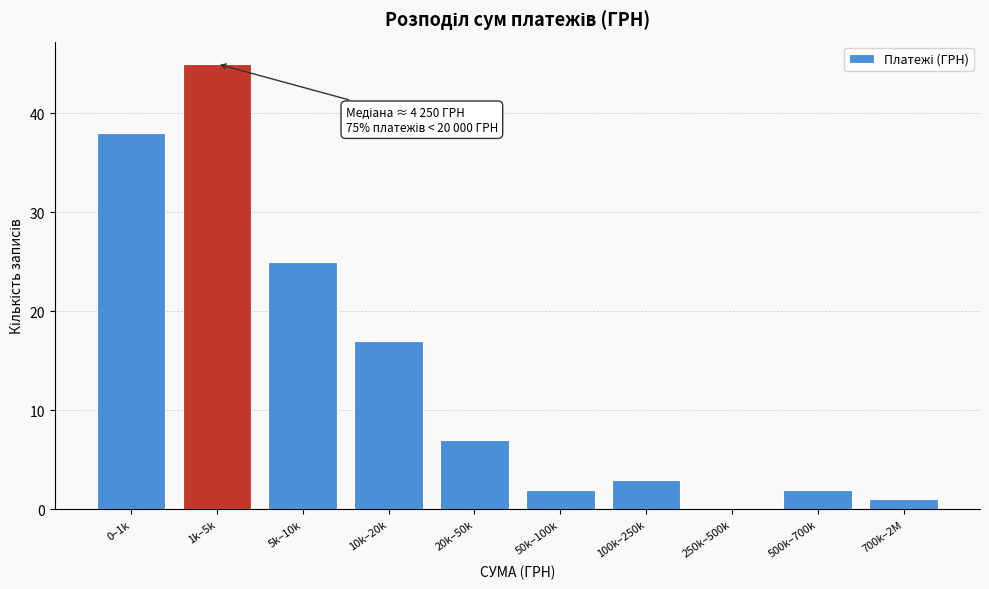

What is the greatest value displayed?

45